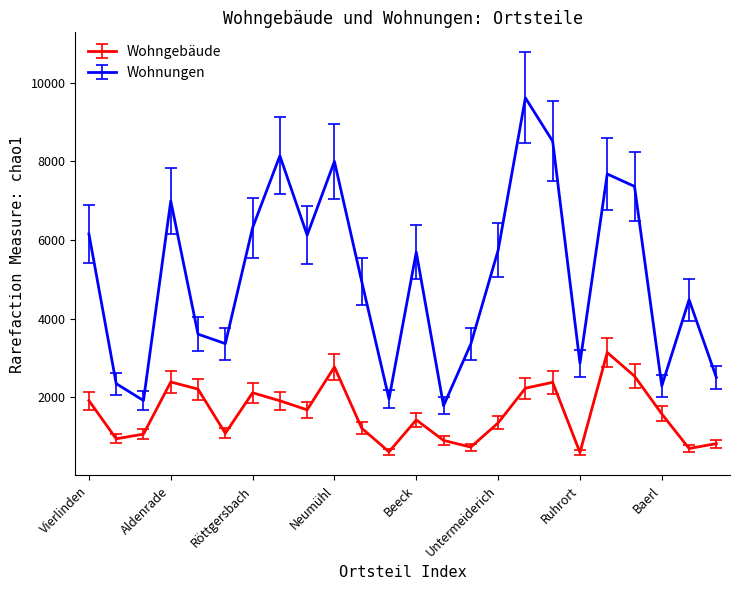

Which series has the largest total across all categories?

Wohnungen